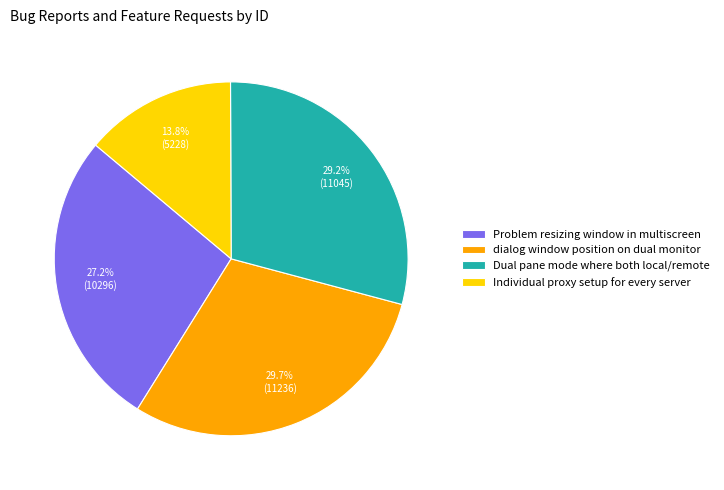

How many segments does this pie chart have?

4